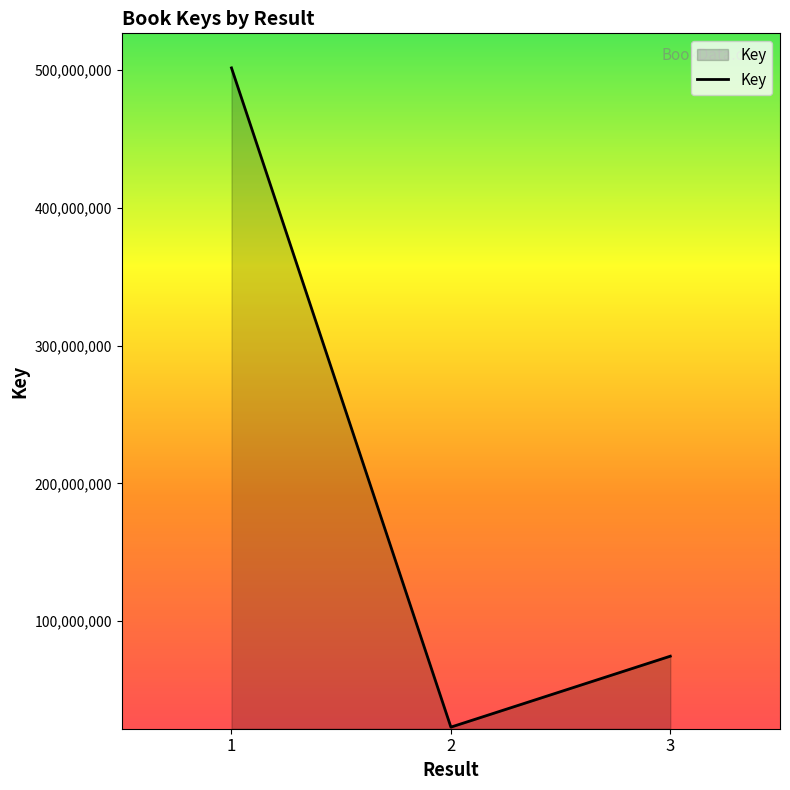

How many values are below 74652274?

1